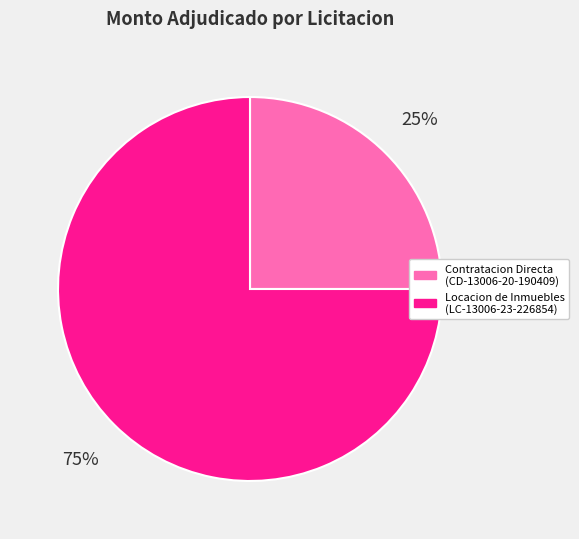

Which category accounts for the majority?

Locacion de Inmuebles (LC-13006-23-226854)